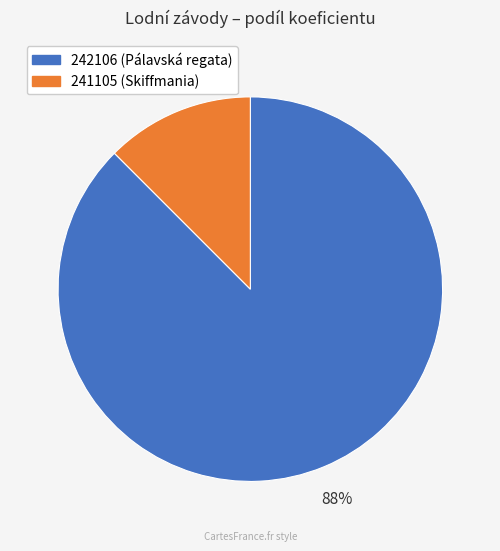

Combined, do 242106 and 241105 account for over 50%?

Yes